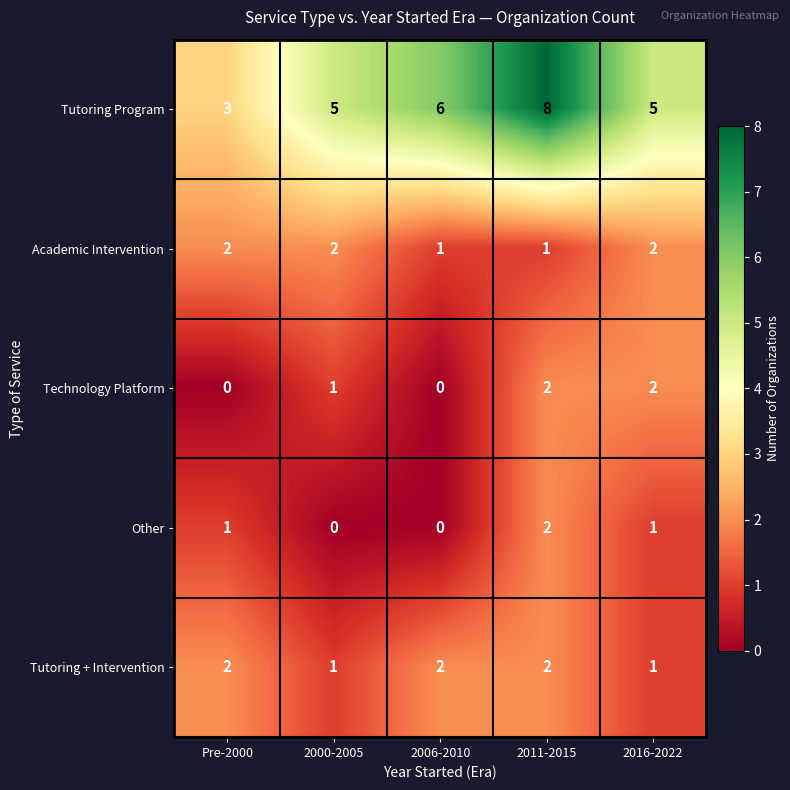

How many Academic Intervention values are between 1 and 2?

5